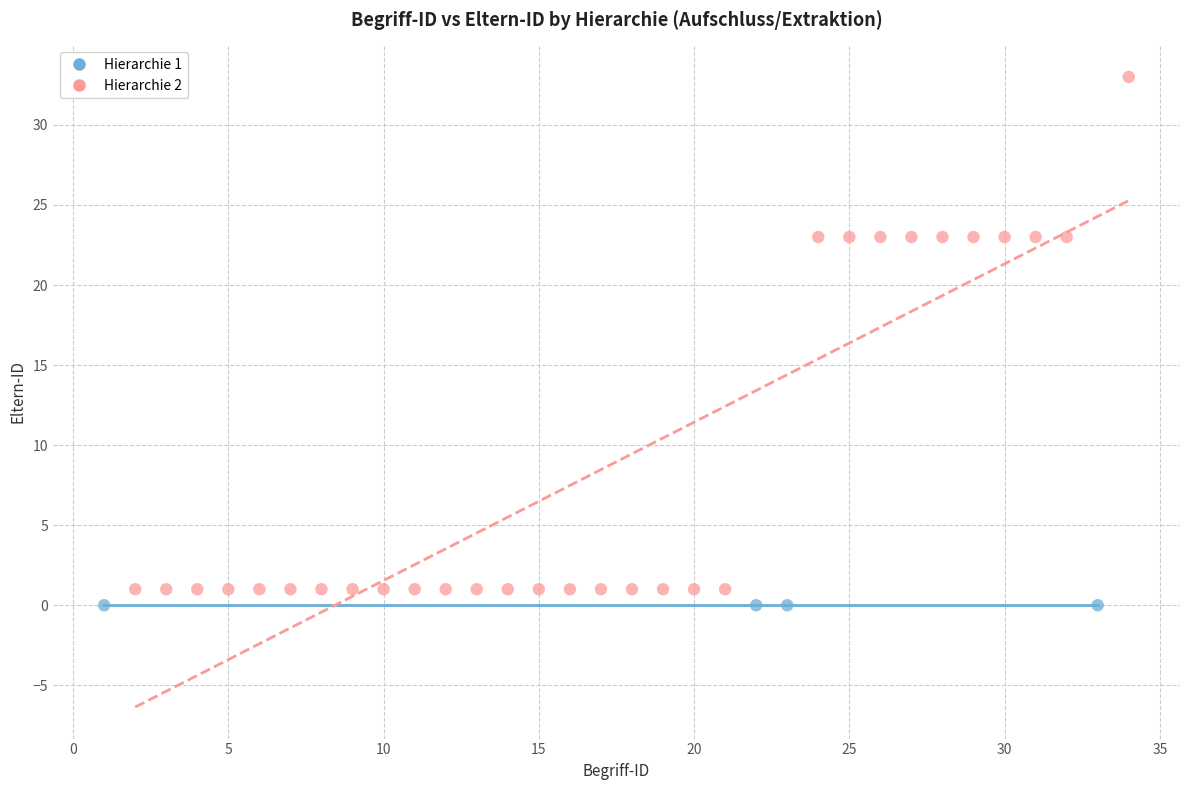

Which series contains the highest Y value?

Hierarchie 2